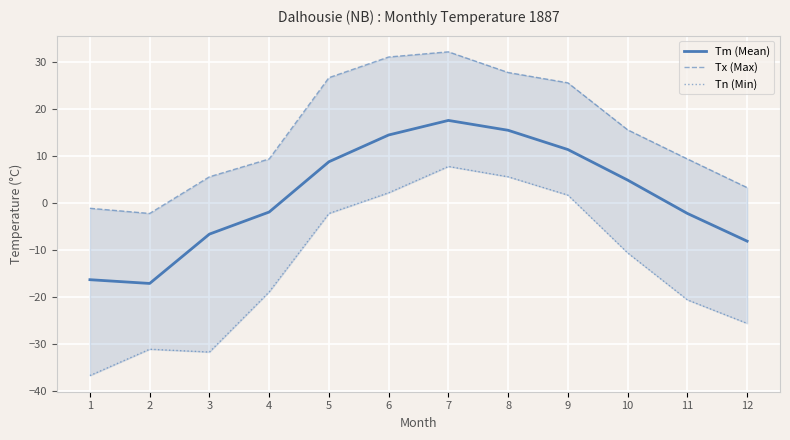

Reading left to right, list all the values displayed in this chart.

Tm (Mean): 1=-16.3	2=-17.1	3=-6.6	4=-1.9	5=8.8	6=14.5	7=17.6	8=15.5	9=11.4	10=4.9	11=-2.2	12=-8.1
Tx (Max): 1=-1.1	2=-2.2	3=5.6	4=9.4	5=26.7	6=31.1	7=32.2	8=27.8	9=25.6	10=15.6	11=9.4	12=3.3
Tn (Min): 1=-36.7	2=-31.1	3=-31.7	4=-18.9	5=-2.2	6=2.2	7=7.8	8=5.6	9=1.7	10=-10.6	11=-20.6	12=-25.6